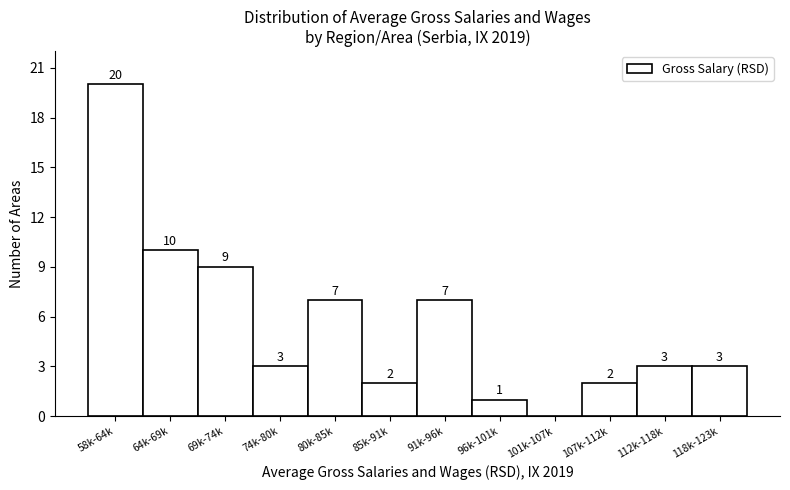

Reading left to right, extract all data points from this chart.

58k-64k=20	64k-69k=10	69k-74k=9	74k-80k=3	80k-85k=7	85k-91k=2	91k-96k=7	96k-101k=1	101k-107k=0	107k-112k=2	112k-118k=3	118k-123k=3